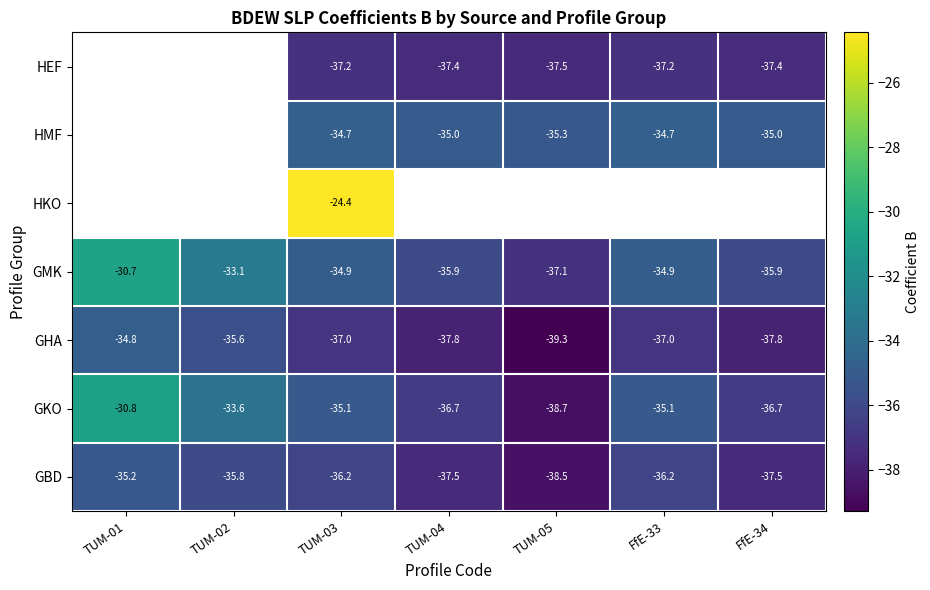

Is it true that GKO equals -61.6 at TUM-05?

False